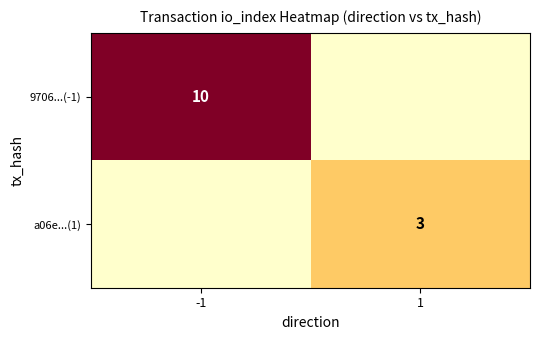

What is the spread (max minus min) of values at -1?

10